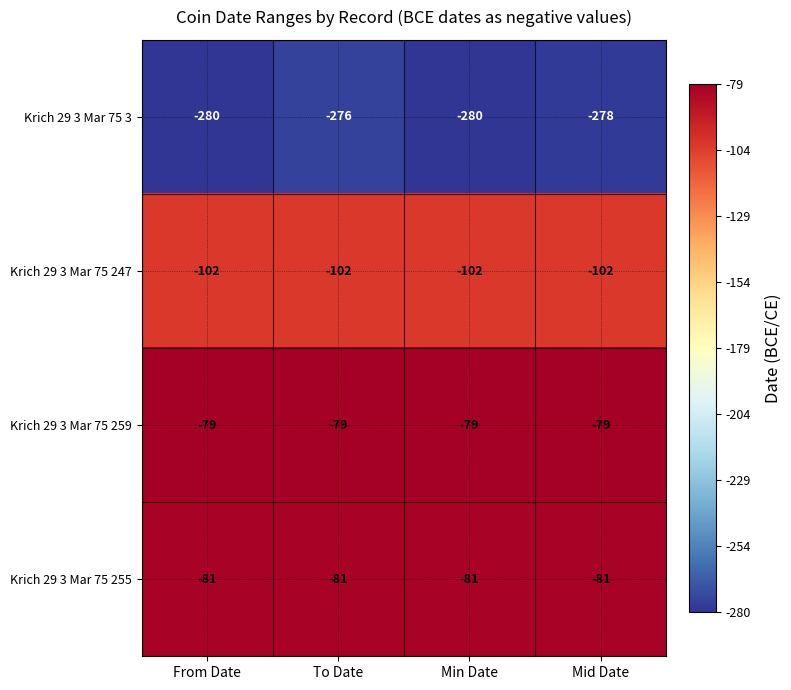

Which series has the largest range (max minus min)?

Krich 29 3 Mar 75 3